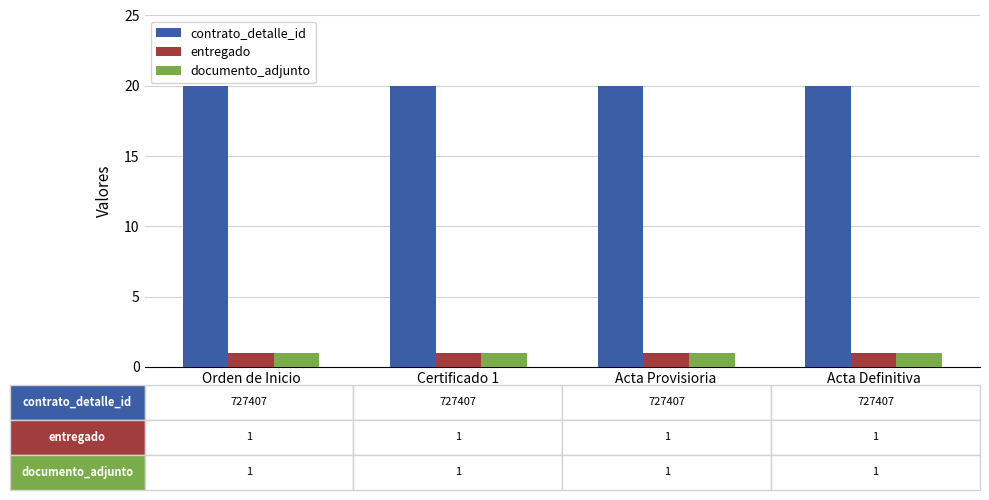

The documento_adjunto series shows 2 at Acta Provisioria. True or false?

False